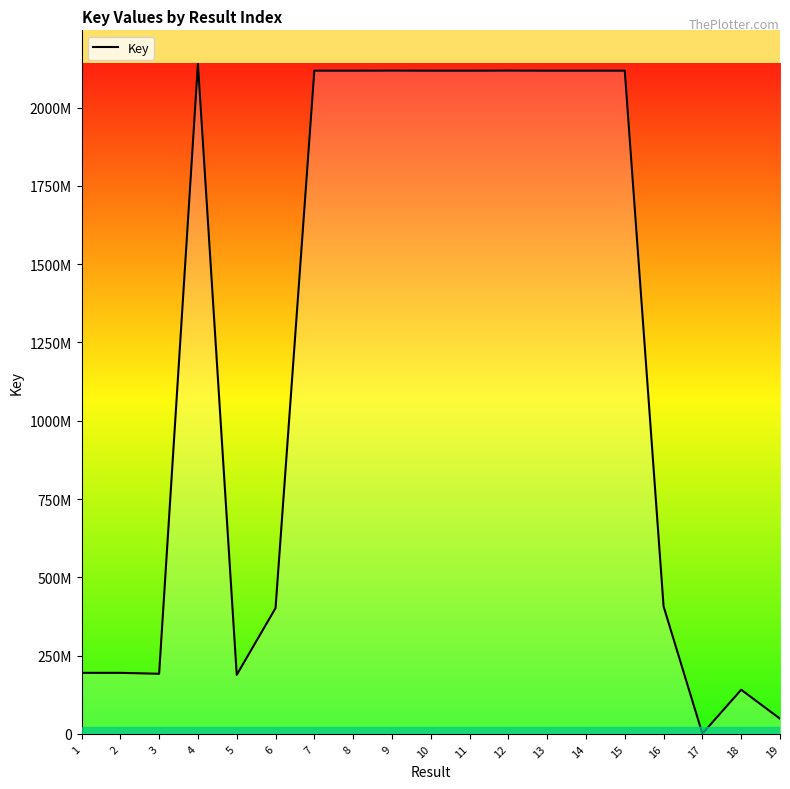

Reading right to left, what are all the values shown in this chart?

48649402	141017321	687923	407204113	2117869357	2117864508	2117857889	2118116886	2117864493	2117864521	2118115394	2117847067	2117902860	401746836	188550945	2139729088	192003550	194953776	194953522